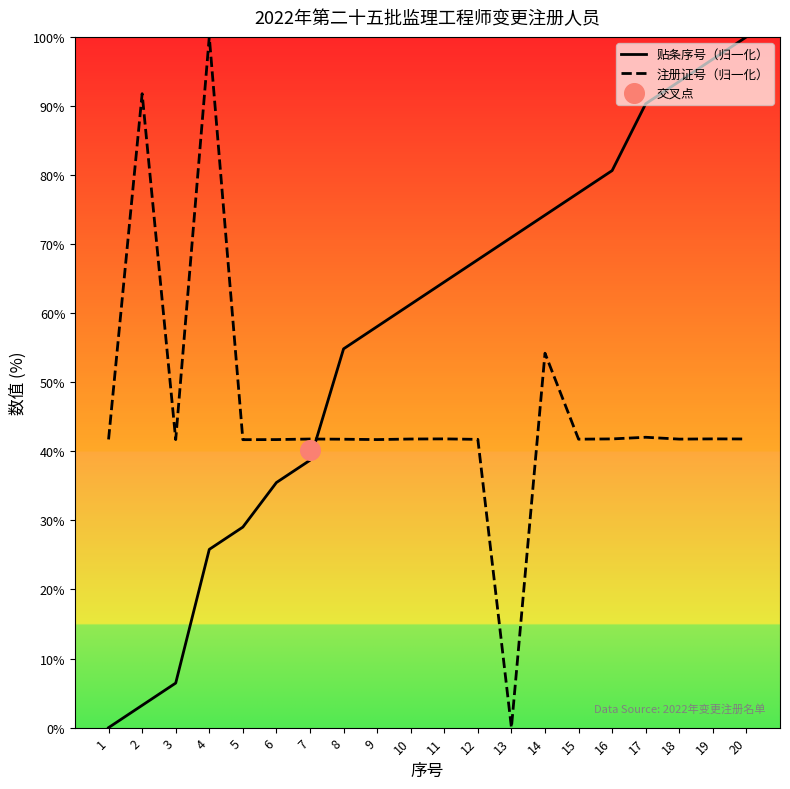

At which category is the sum across all series the highest?

20